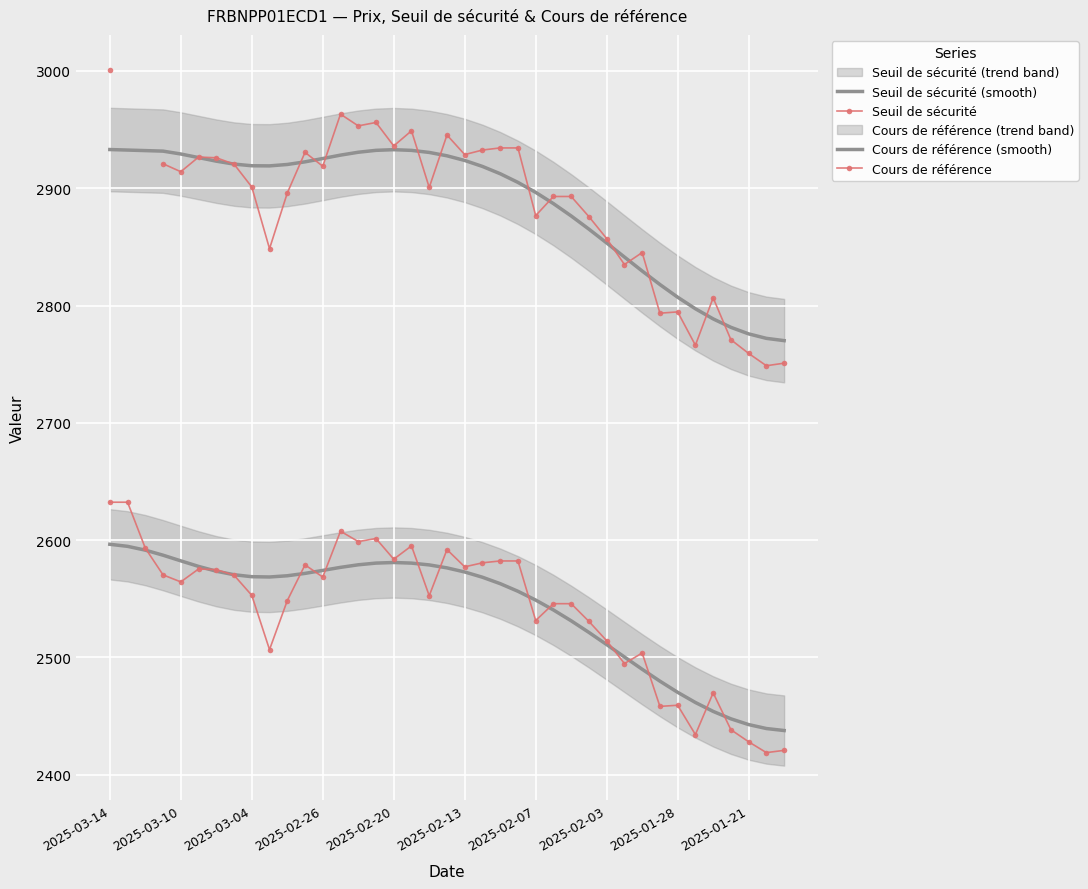

True or false: the data shows 2578.9 at 2025-02-27.

True